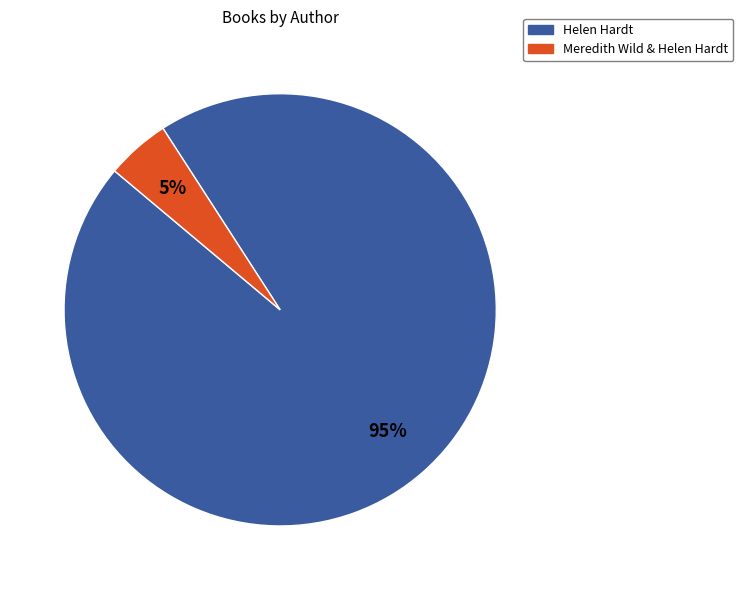

What percentage is the Helen Hardt slice, to the nearest percent?

95%